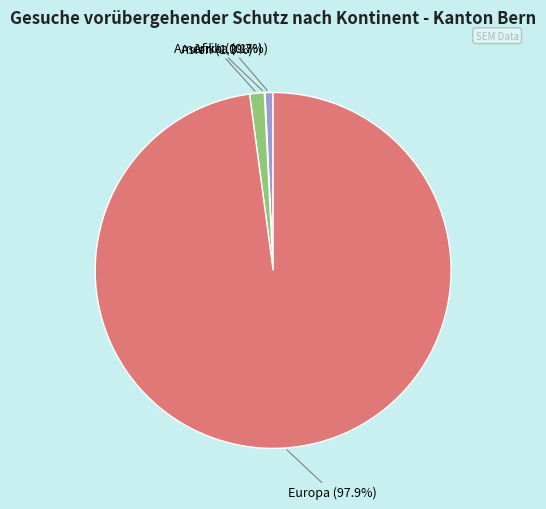

What percentage is the Asien slice, to the nearest percent?

1%